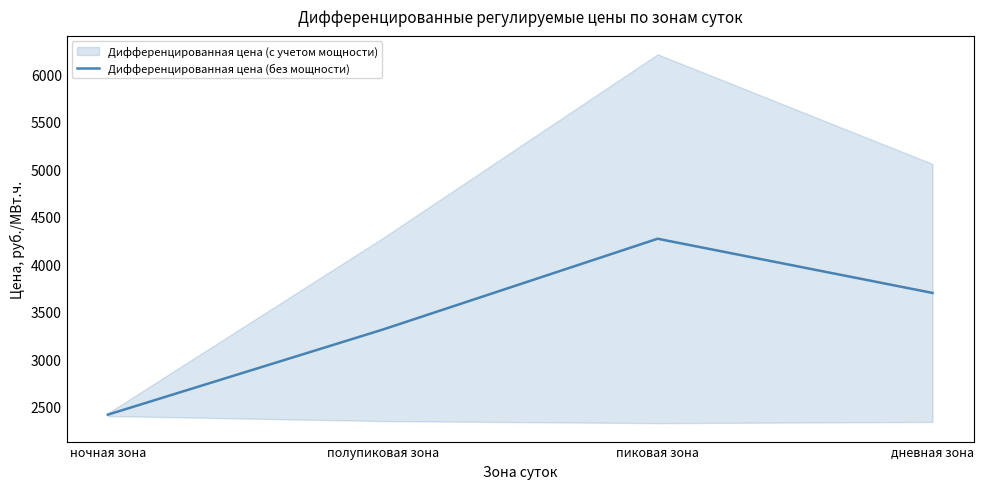

The value at ночная зона is 1646.3. True or false?

False